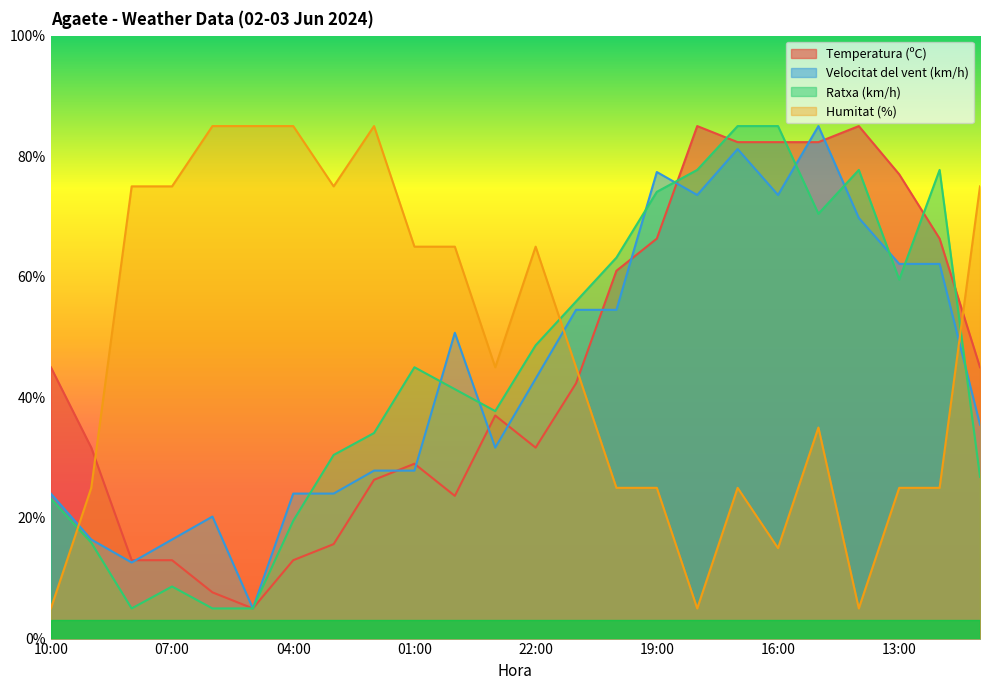

At which label is Humitat (%) closest to 45?

23:00